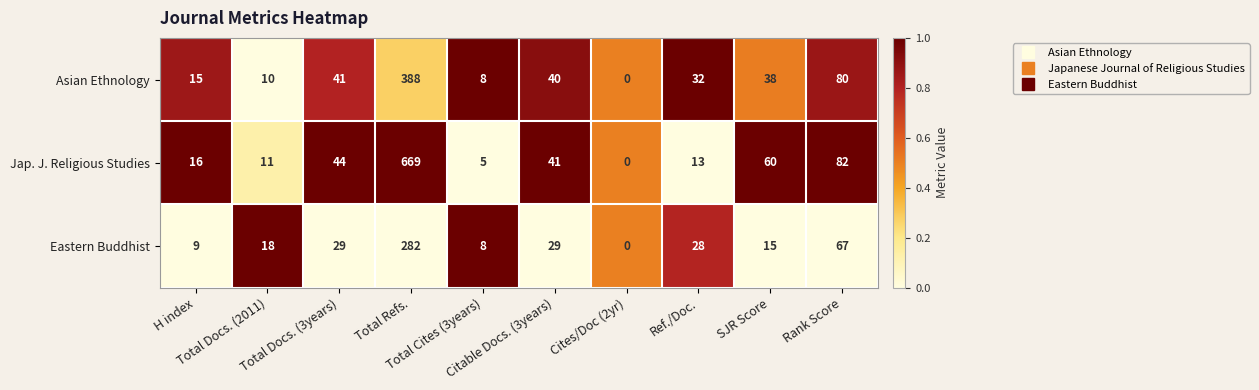

Which series has the largest range (max minus min)?

Jap. J. Religious Studies